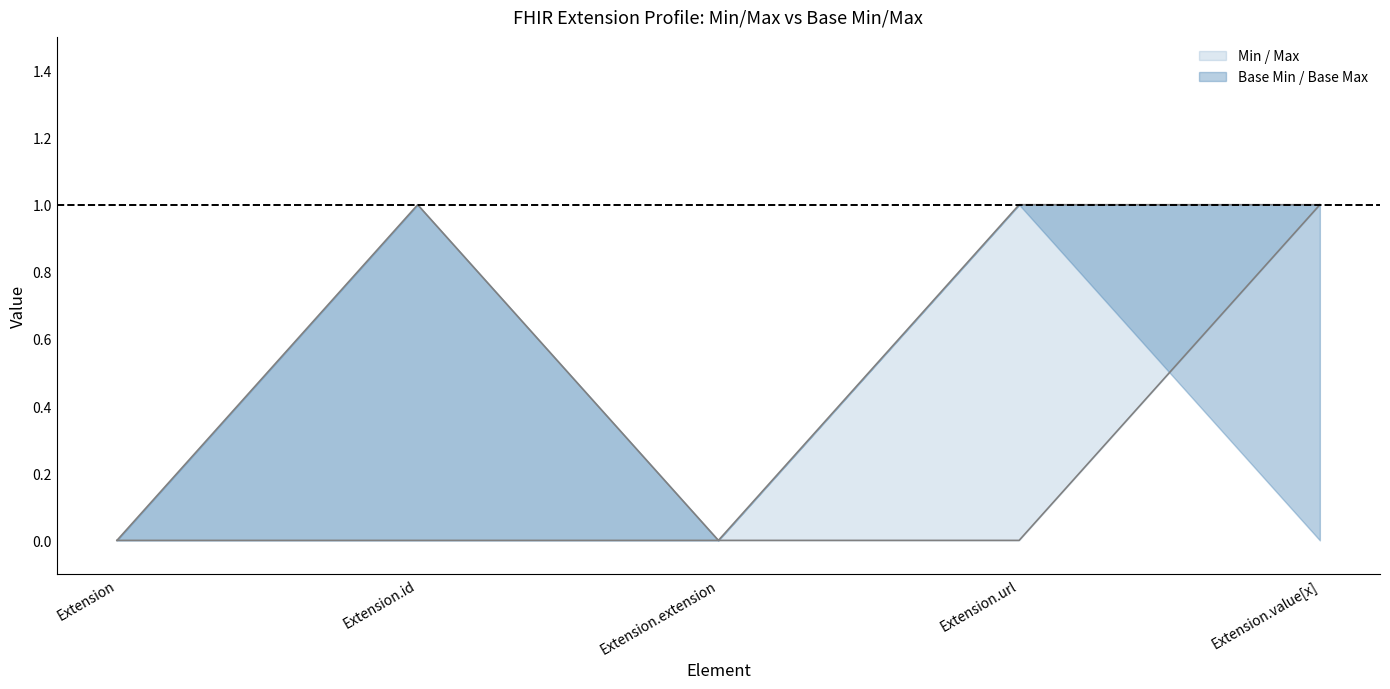

How many positive values does the Min series have?

1